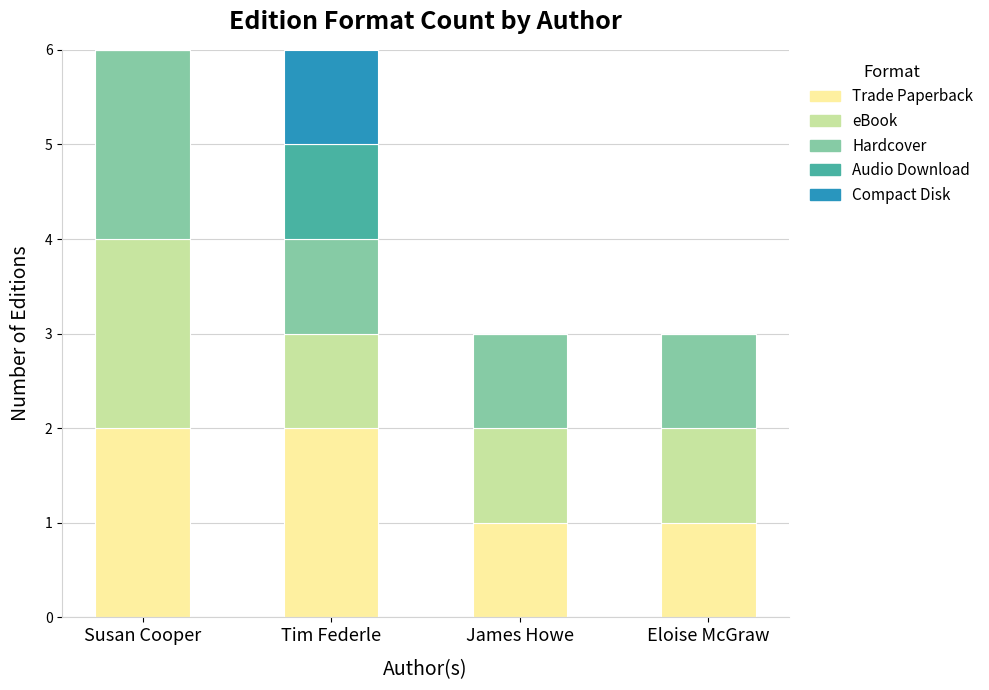

Reading left to right, list the values for the Trade Paperback series.

Susan Cooper=2	Tim Federle=2	James Howe=1	Eloise McGraw=1